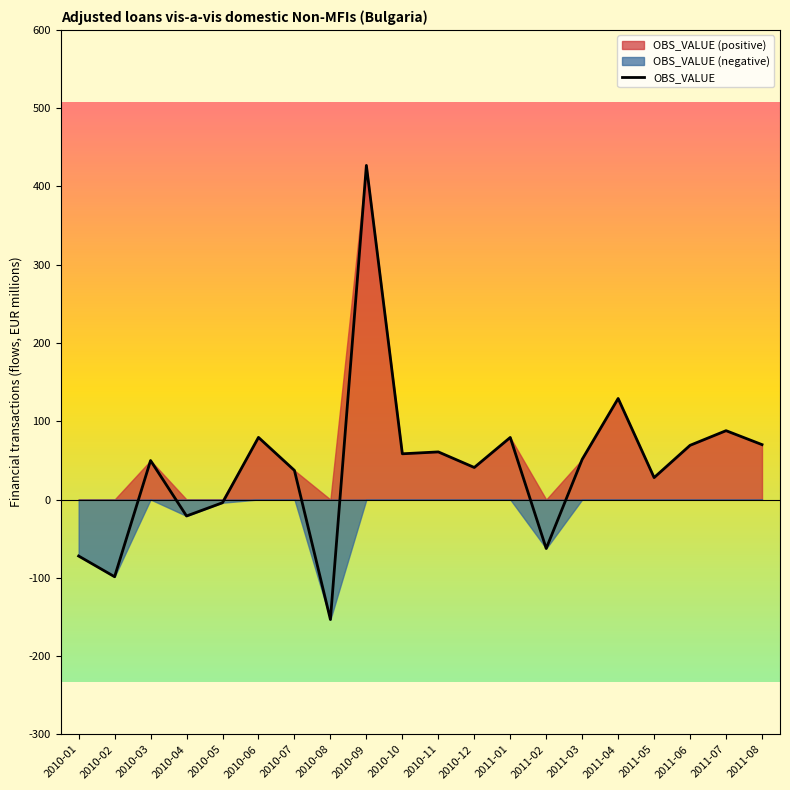

Rank the categories by value from highest to lowest.

2010-09, 2011-04, 2011-07, 2010-06, 2011-01, 2011-08, 2011-06, 2010-11, 2010-10, 2011-03, 2010-03, 2010-12, 2010-07, 2011-05, 2010-05, 2010-04, 2011-02, 2010-01, 2010-02, 2010-08